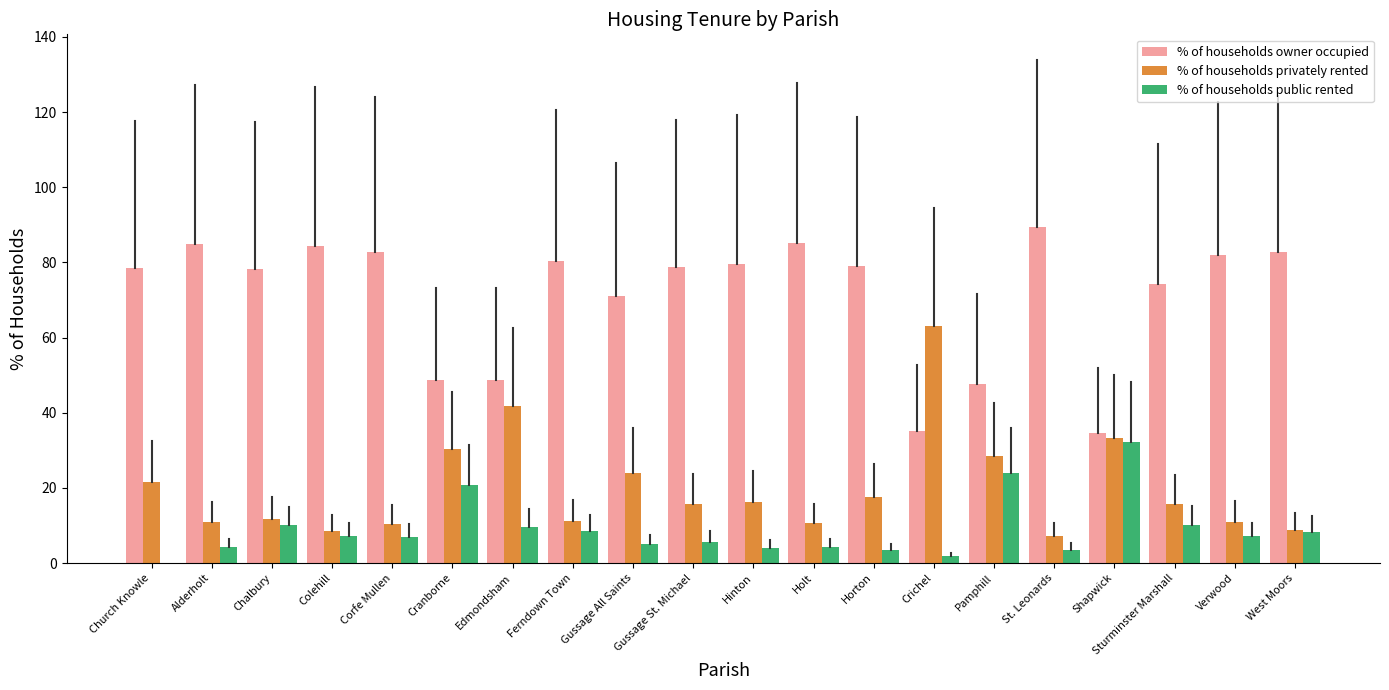

Is the value of % of households owner occupied at Sturminster Marshall greater than the value of % of households public rented at Hinton?

Yes